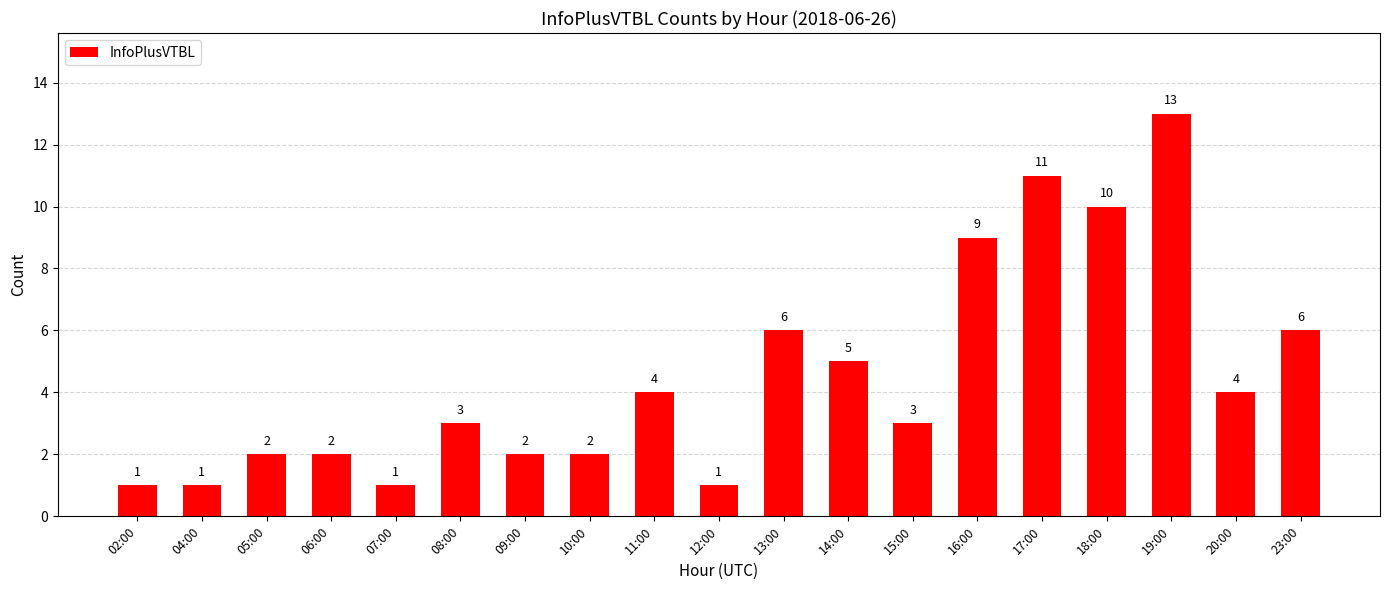

How many bars are there in total?

19